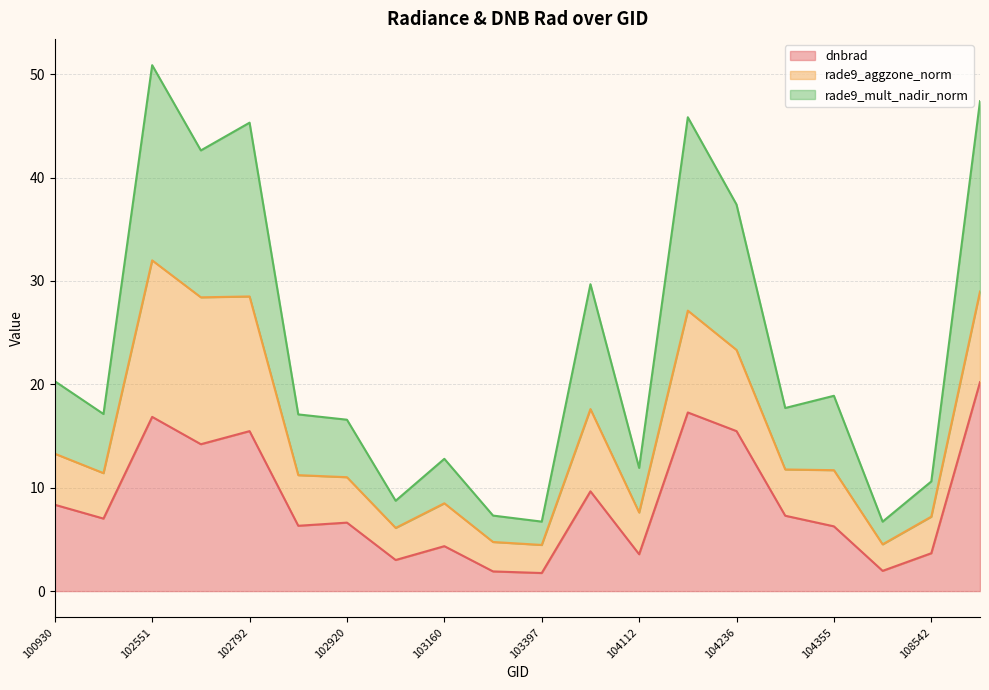

At which category does the chart reach its minimum across all series?

103397